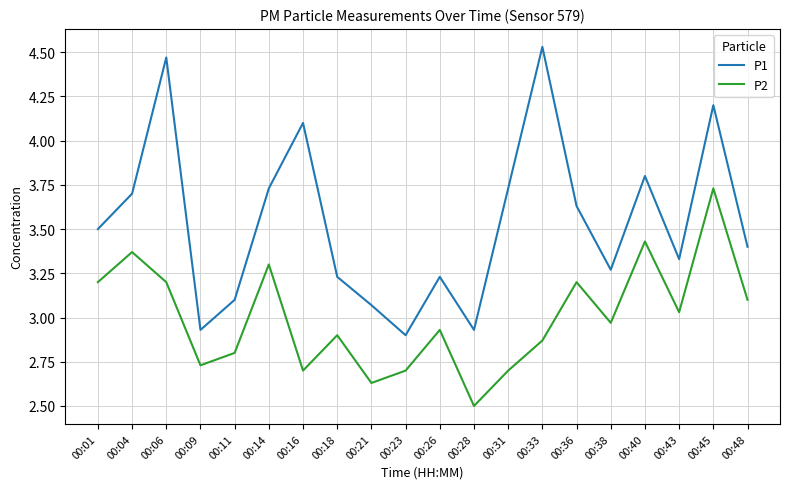

What is the difference between the highest and lowest values at 00:06?

1.3